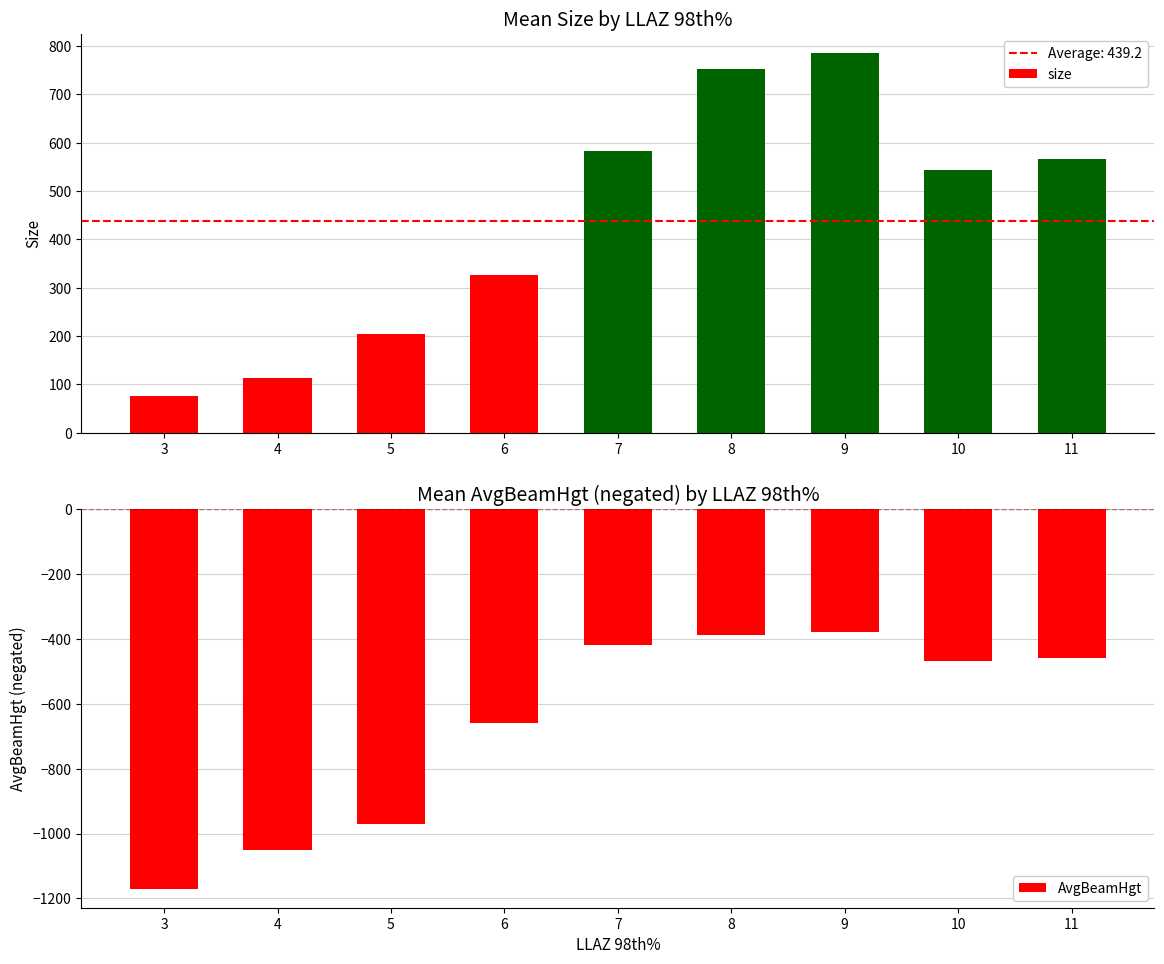

Is it true that AvgBeamHgt equals -420 at 7?

True